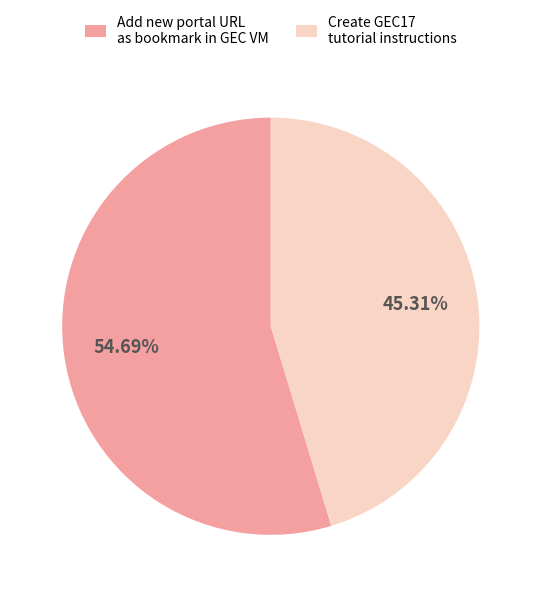

Which slice is the largest?

Add new portal URL as bookmark in GEC VM